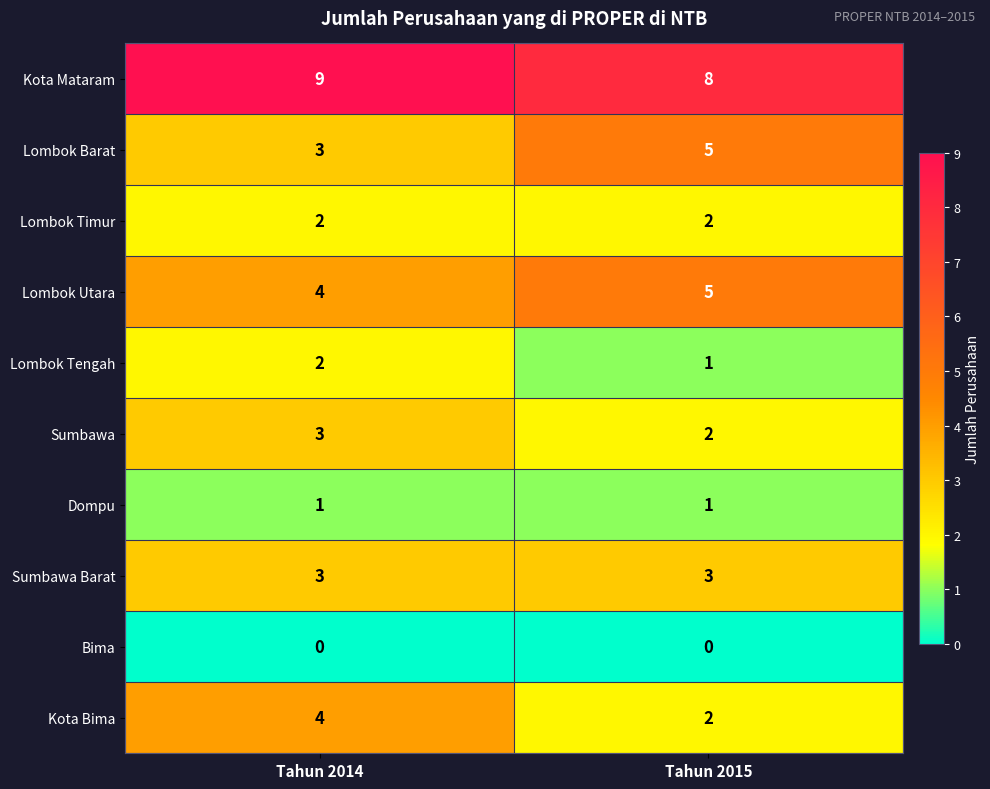

Which category has the highest value across all series?

Tahun 2014